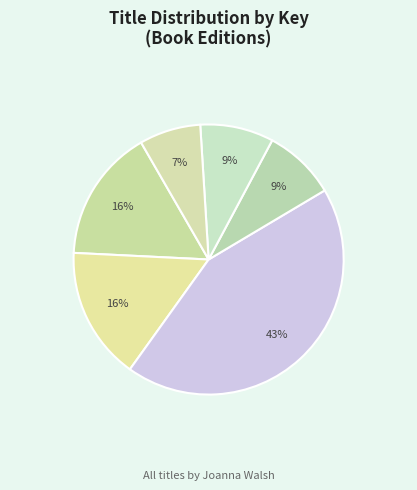

Is Perfect Hug the majority of the pie?

No